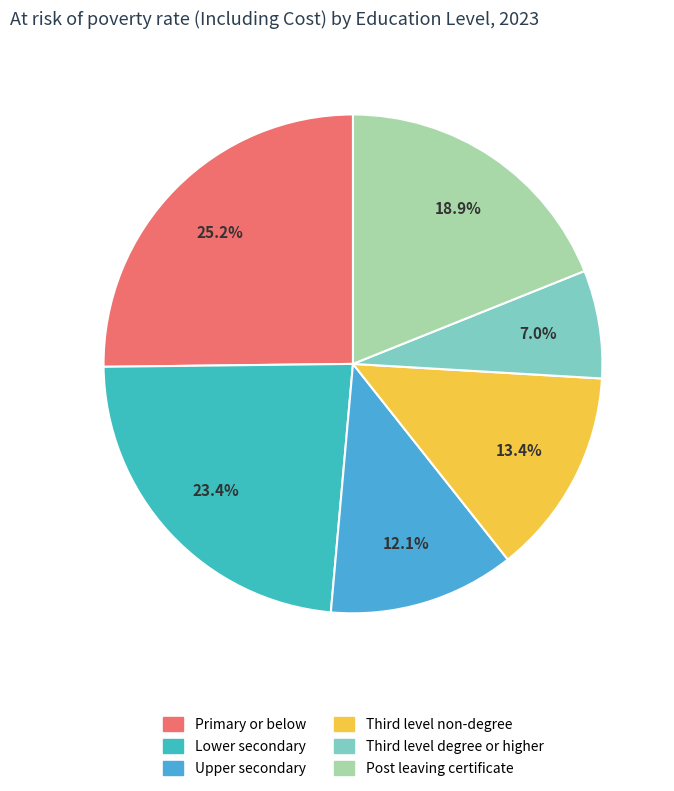

Does Post leaving certificate represent more than half of the total?

No